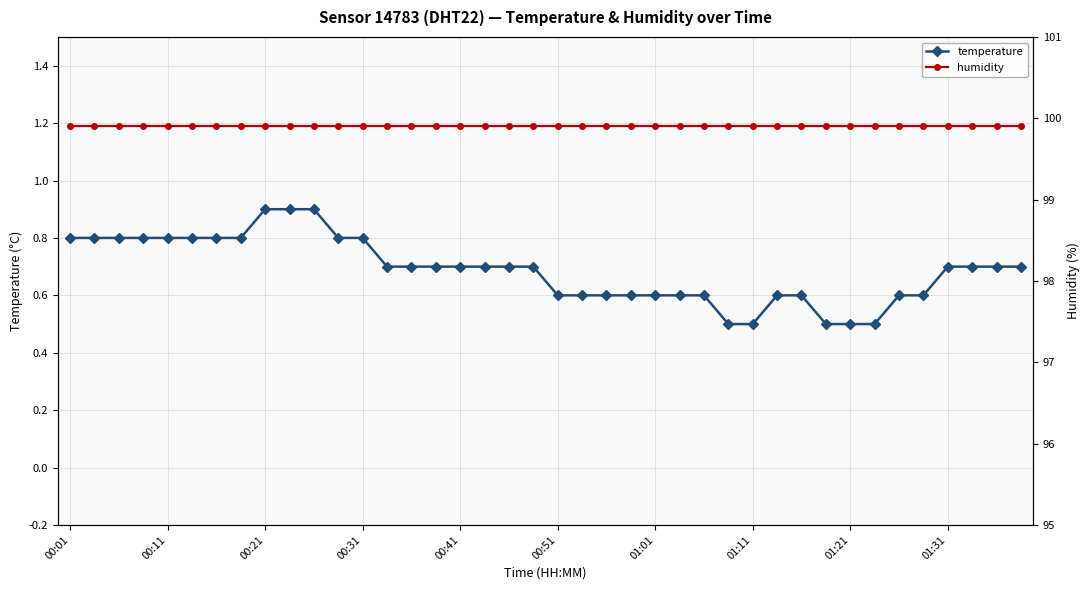

Which category has the lowest value across all series?

27